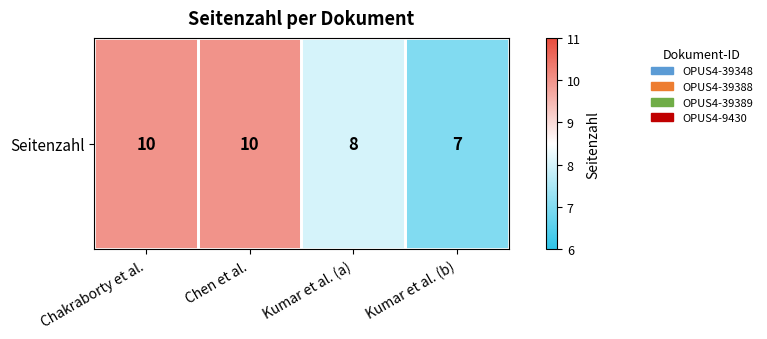

Which label corresponds to the largest value in the chart?

Chakraborty et al.